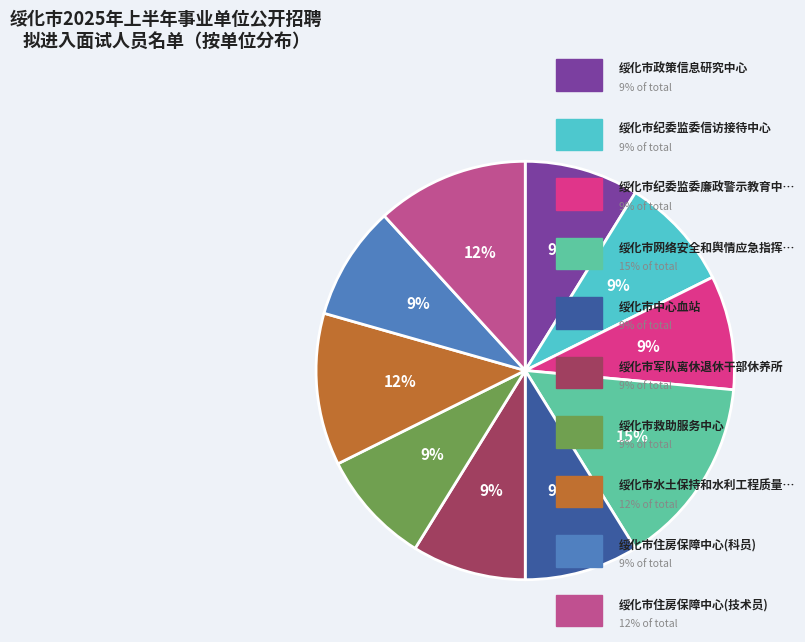

Does any single category account for the majority?

No